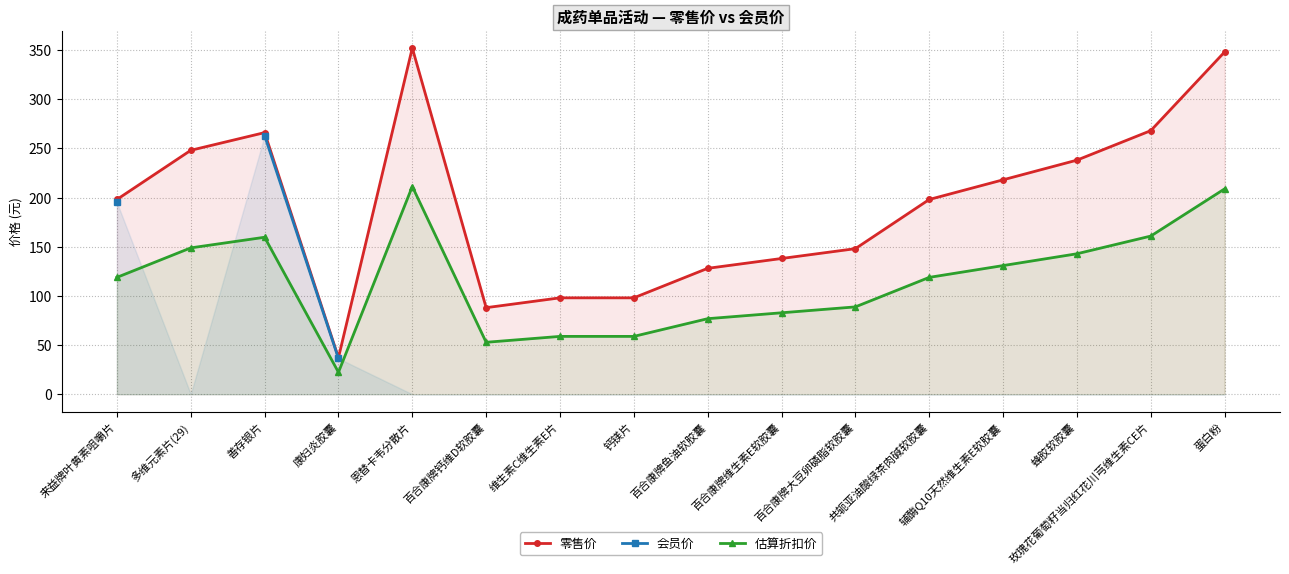

At which label does 零售价 first exceed 198?

多维元素片(29)